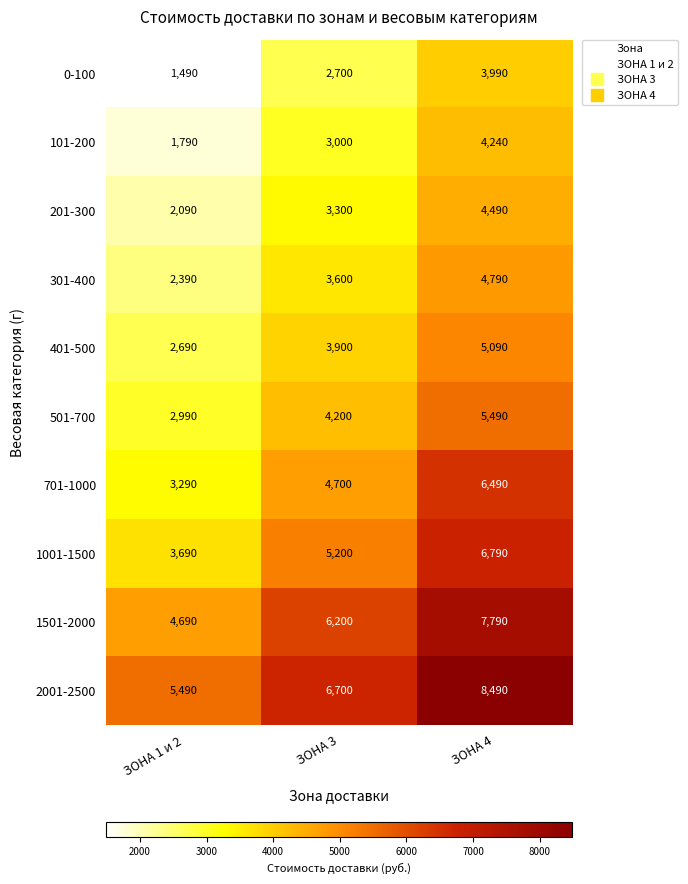

List the series in order of their peak value, highest first.

2001-2500, 1501-2000, 1001-1500, 701-1000, 501-700, 401-500, 301-400, 201-300, 101-200, 0-100